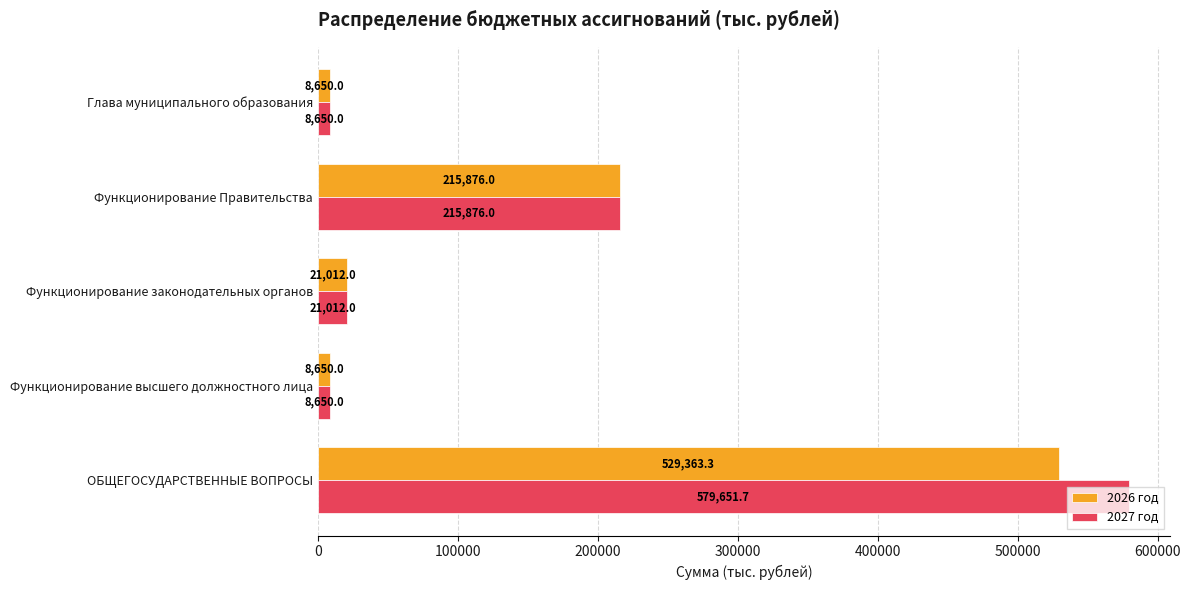

At which label is 2026 год closest to 269006?

Функционирование Правительства